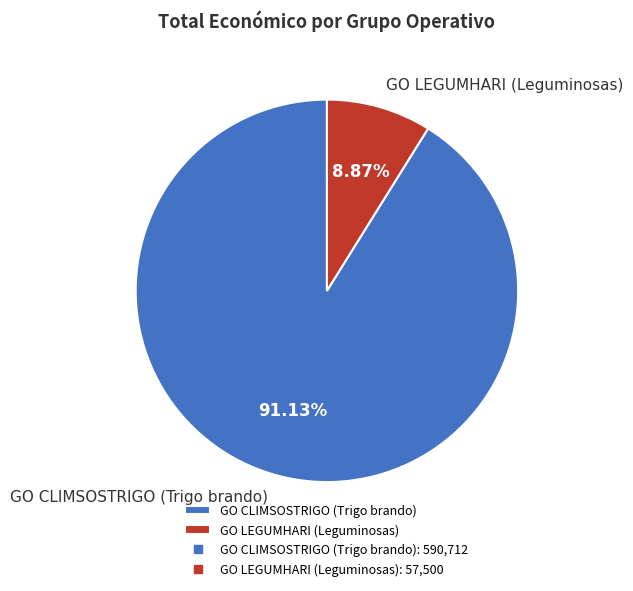

Which slice is the smallest?

GO LEGUMHARI (Leguminosas)